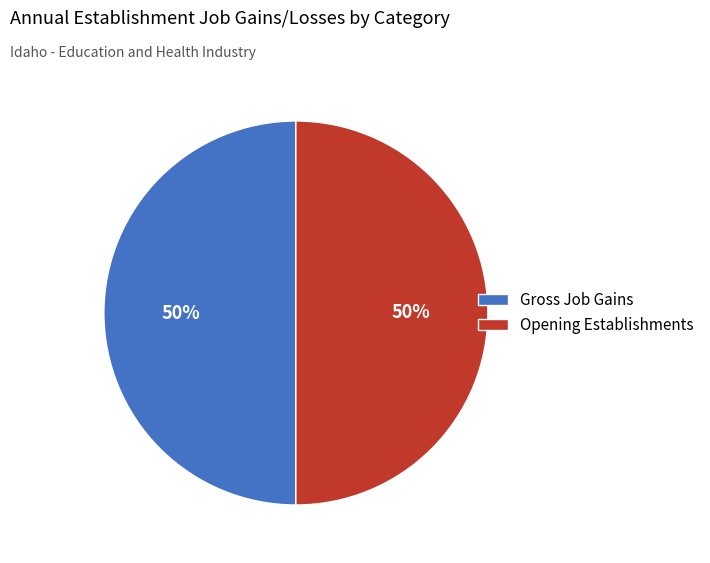

To the nearest percent, what is the combined percentage of Gross Job Gains and Opening Establishments?

100%